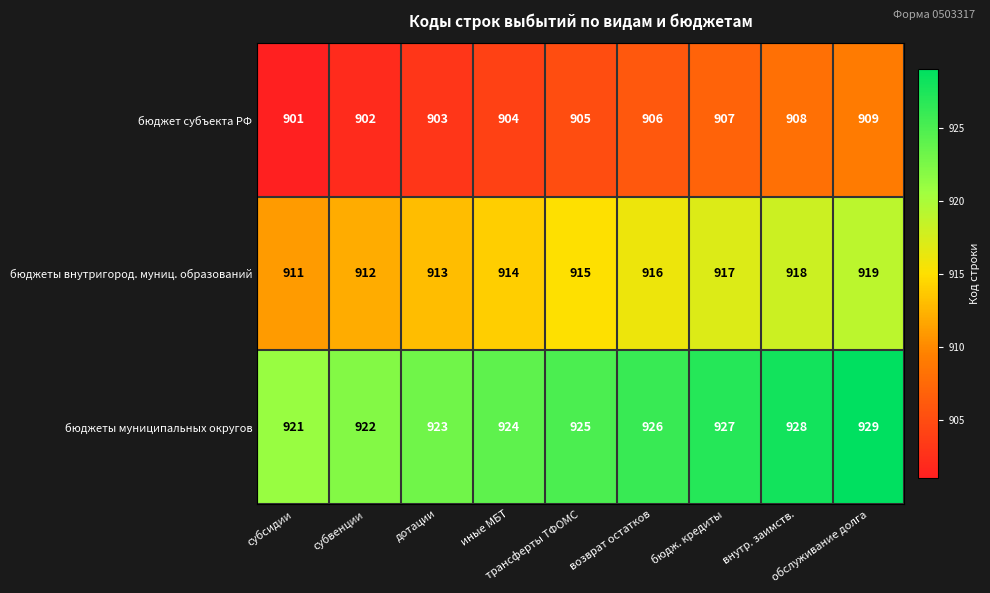

At how many categories does at least one series exceed 915?

9